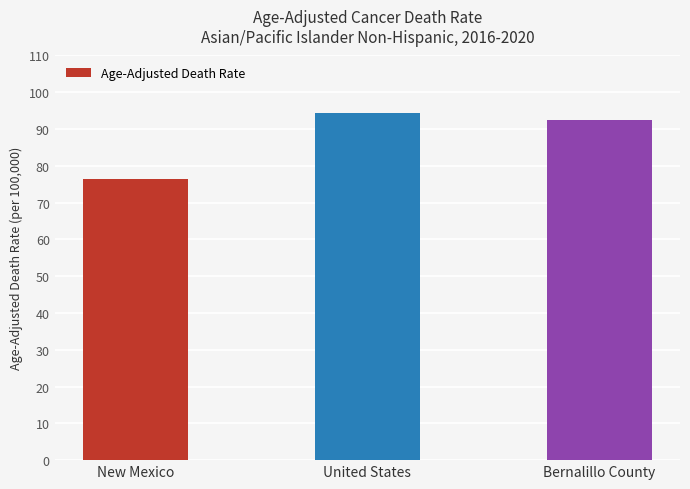

Is it true that the value at United States is 139.1?

False